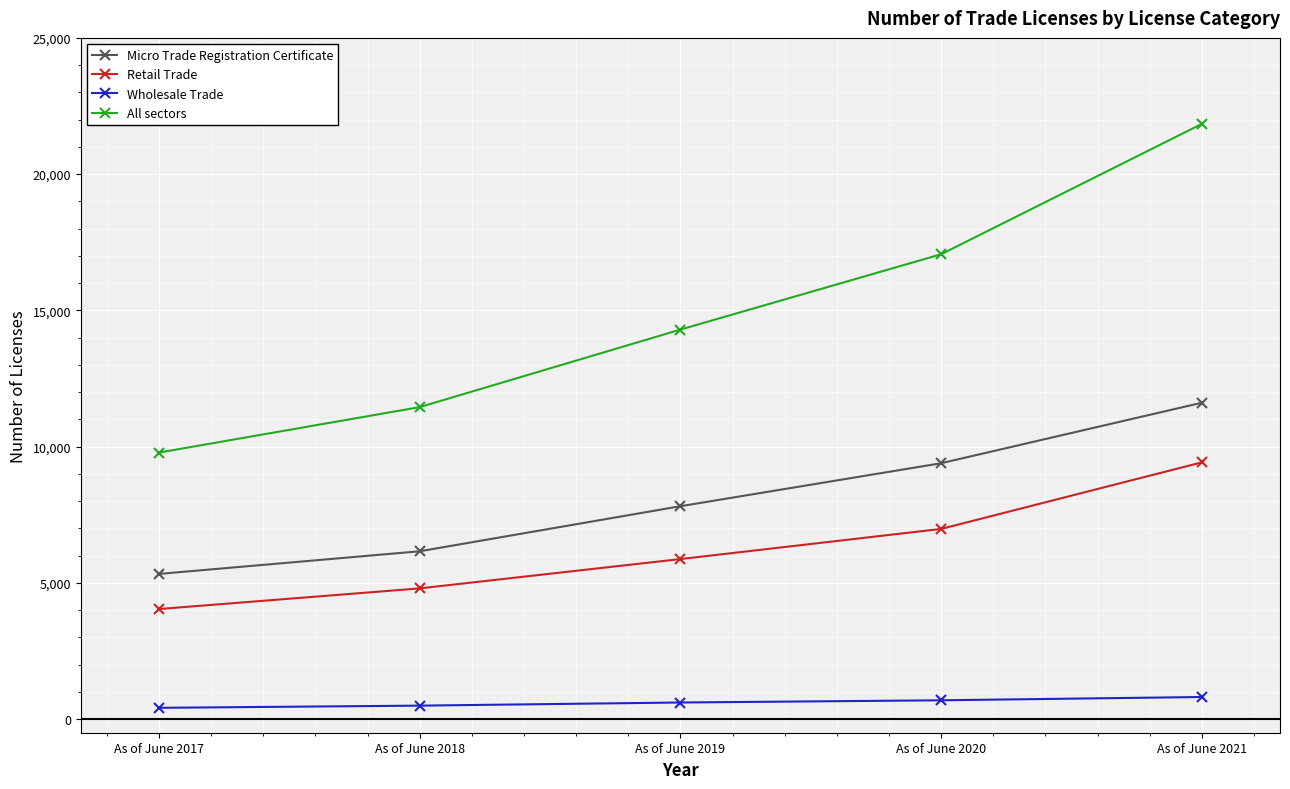

True or false: Wholesale Trade and Micro Trade Registration Certificate intersect in this chart.

False